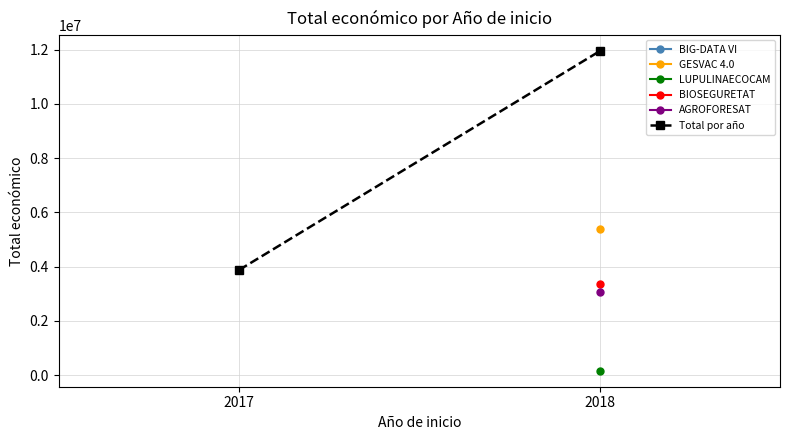

What is the change in value from 2017 to 2018?

+8070355